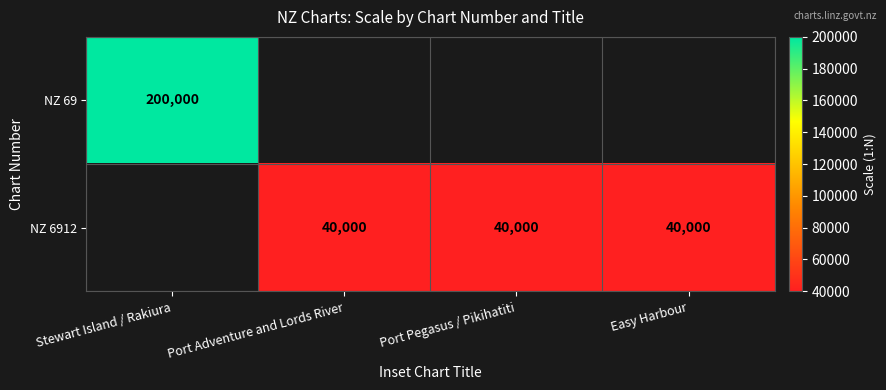

The NZ 6912 series shows 69891 at Port Pegasus / Pikihatiti. True or false?

False